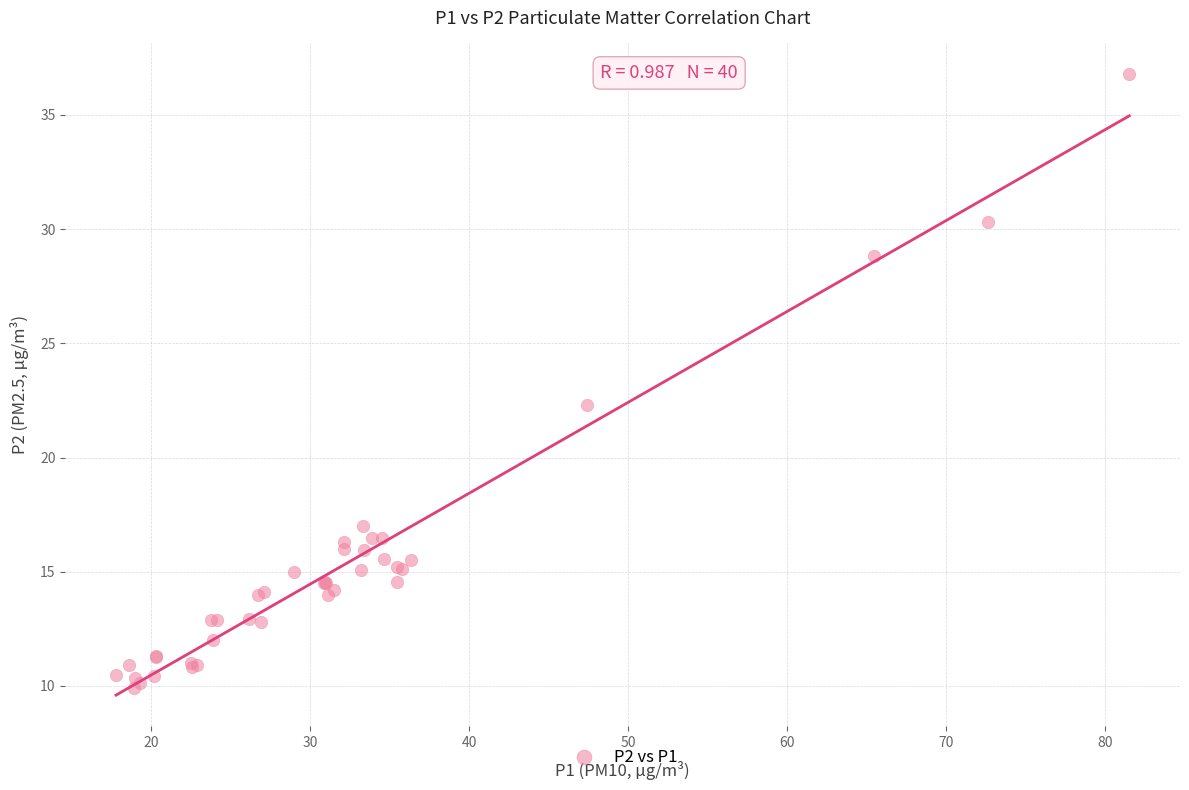

What Y value in the scatter plot is closest to 23?

22.3